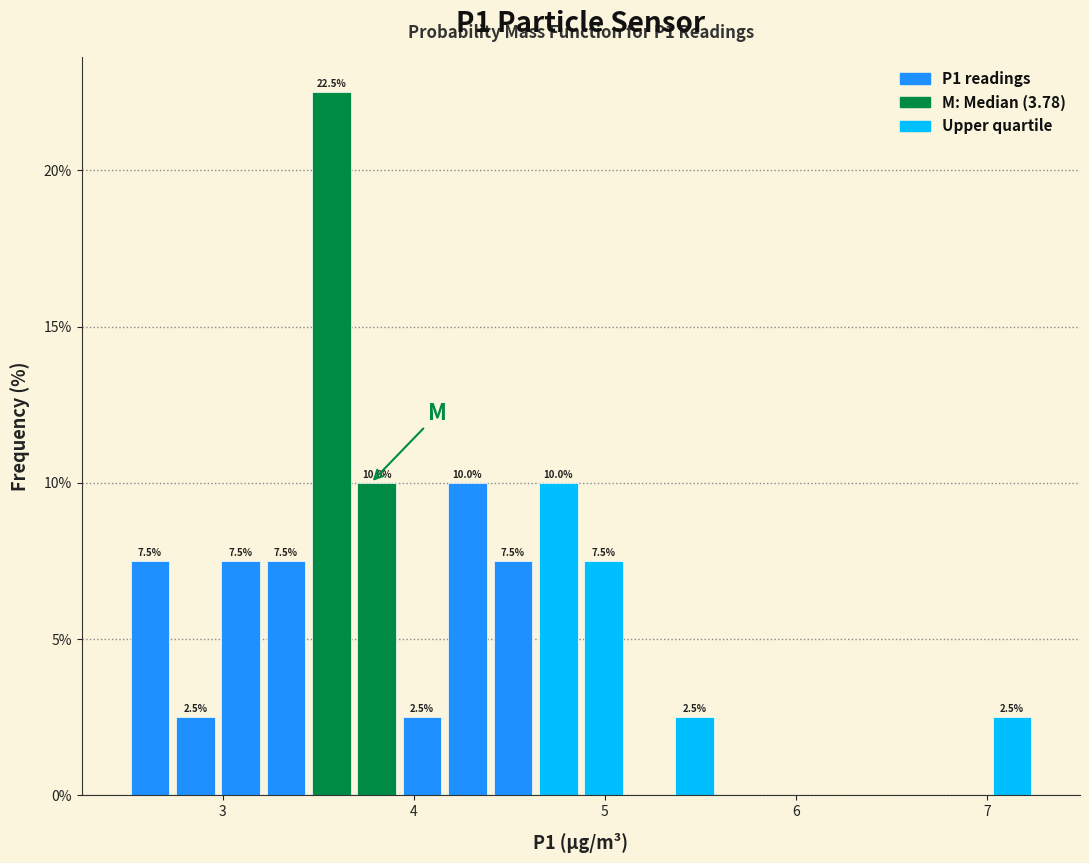

Read against the x-axis, roughly where is the centre of the tallest bar?

3.6